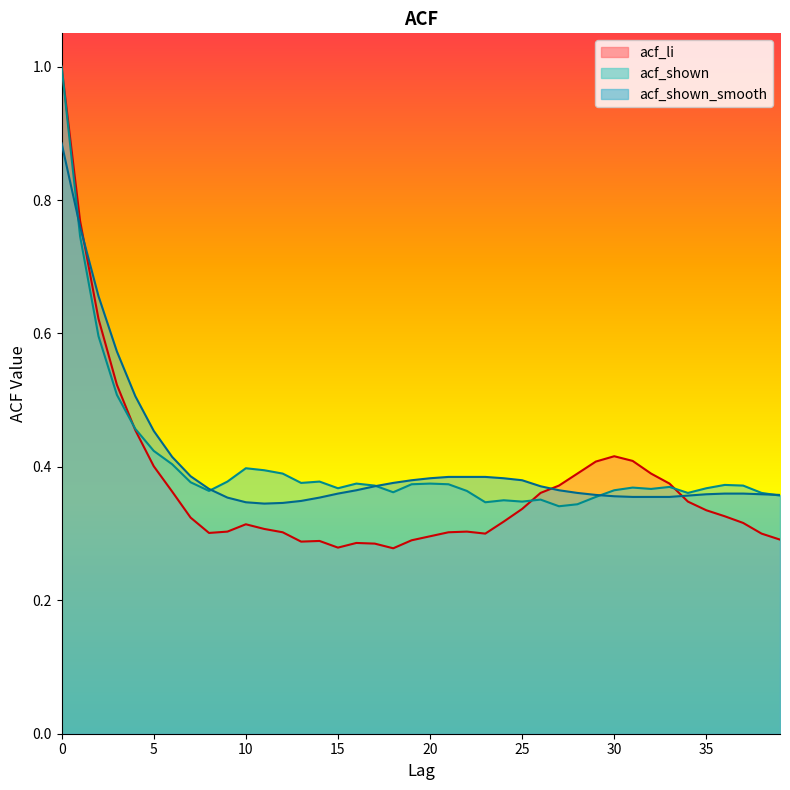

List the series in order of their peak value, lowest first.

acf_shown_smooth, acf_li, acf_shown